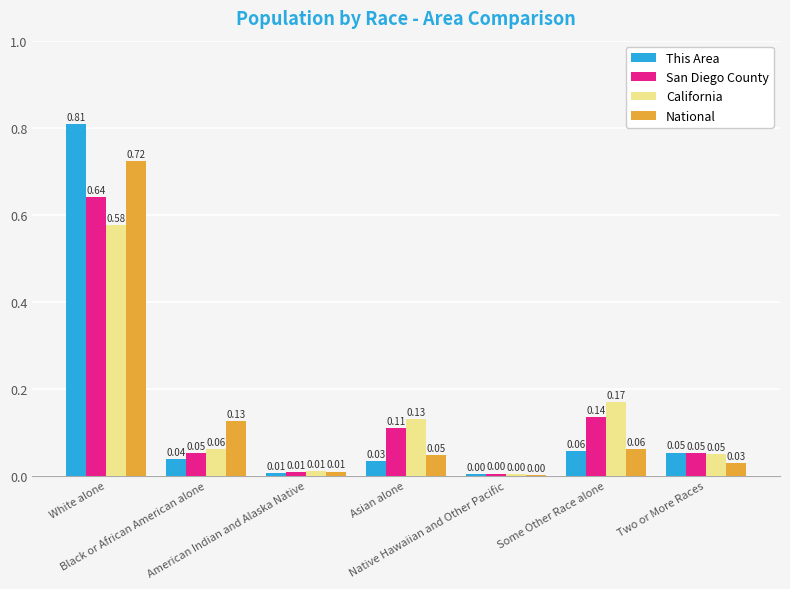

What is the value of the This Area bar at the 6th from the left?

0.1